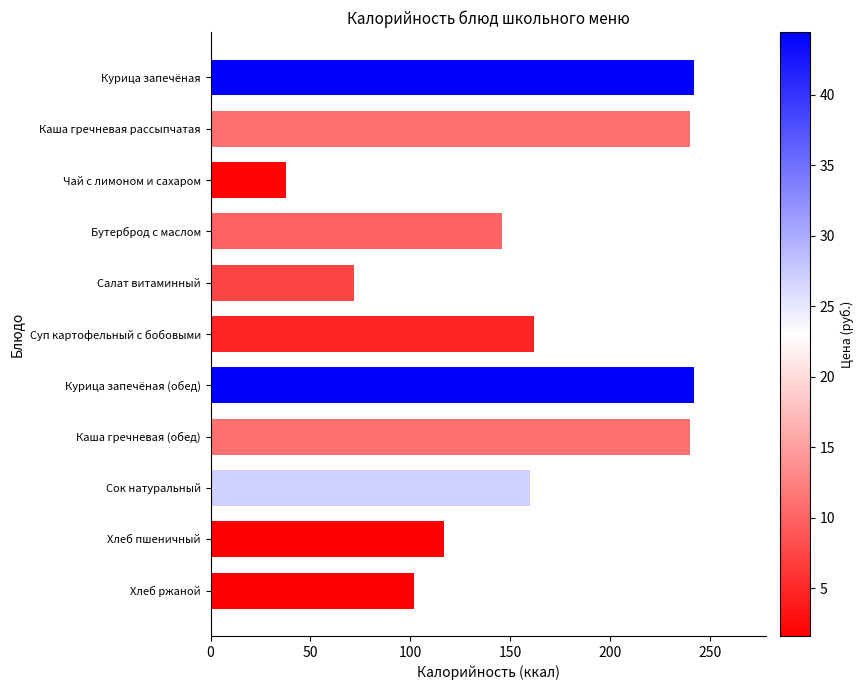

What is the label of the 9th bar from the bottom?

Чай с лимоном и сахаром